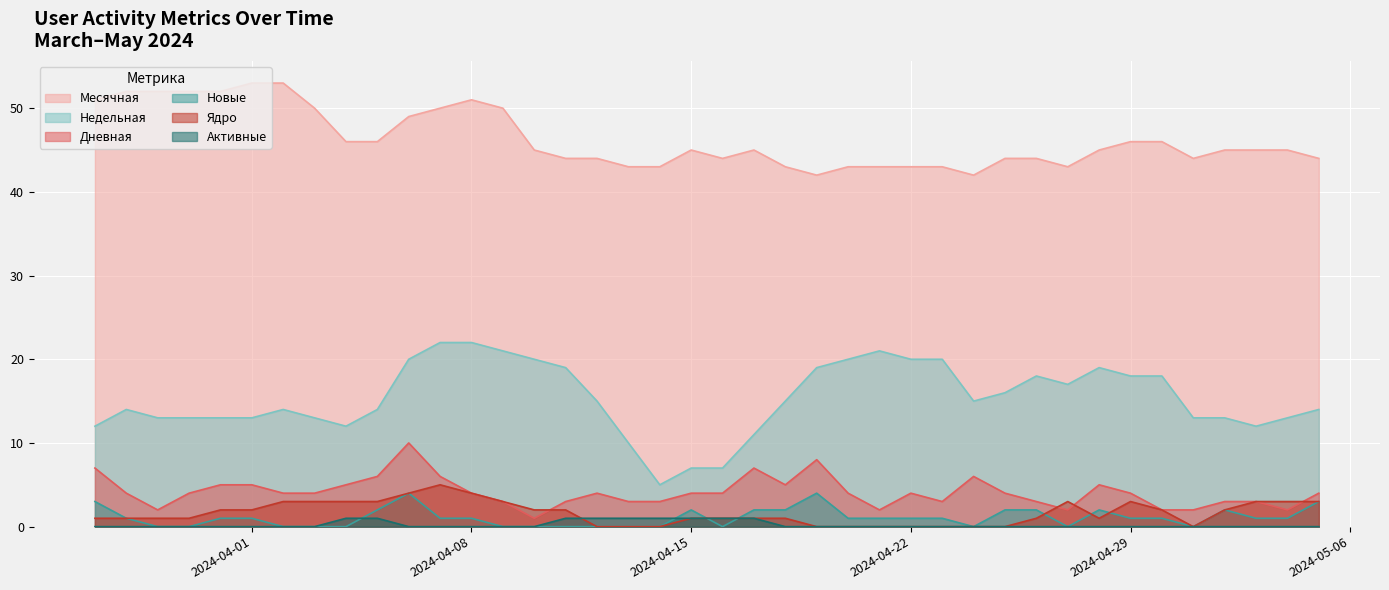

True or false: Новые and Недельная cross at least once.

False